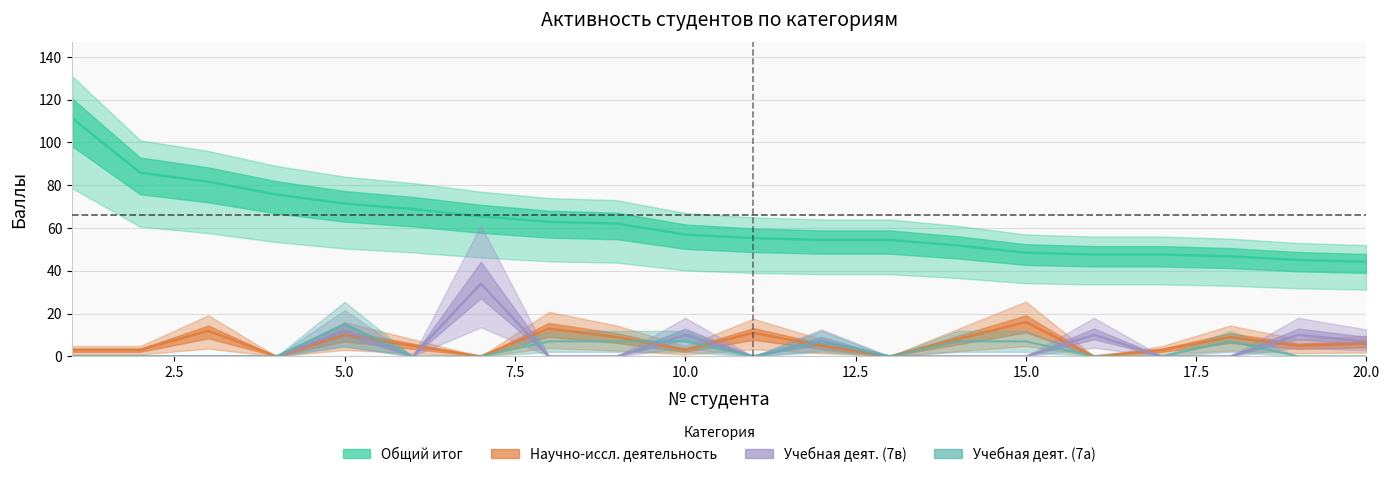

The Общий итог series shows 28.0 at 10. True or false?

False